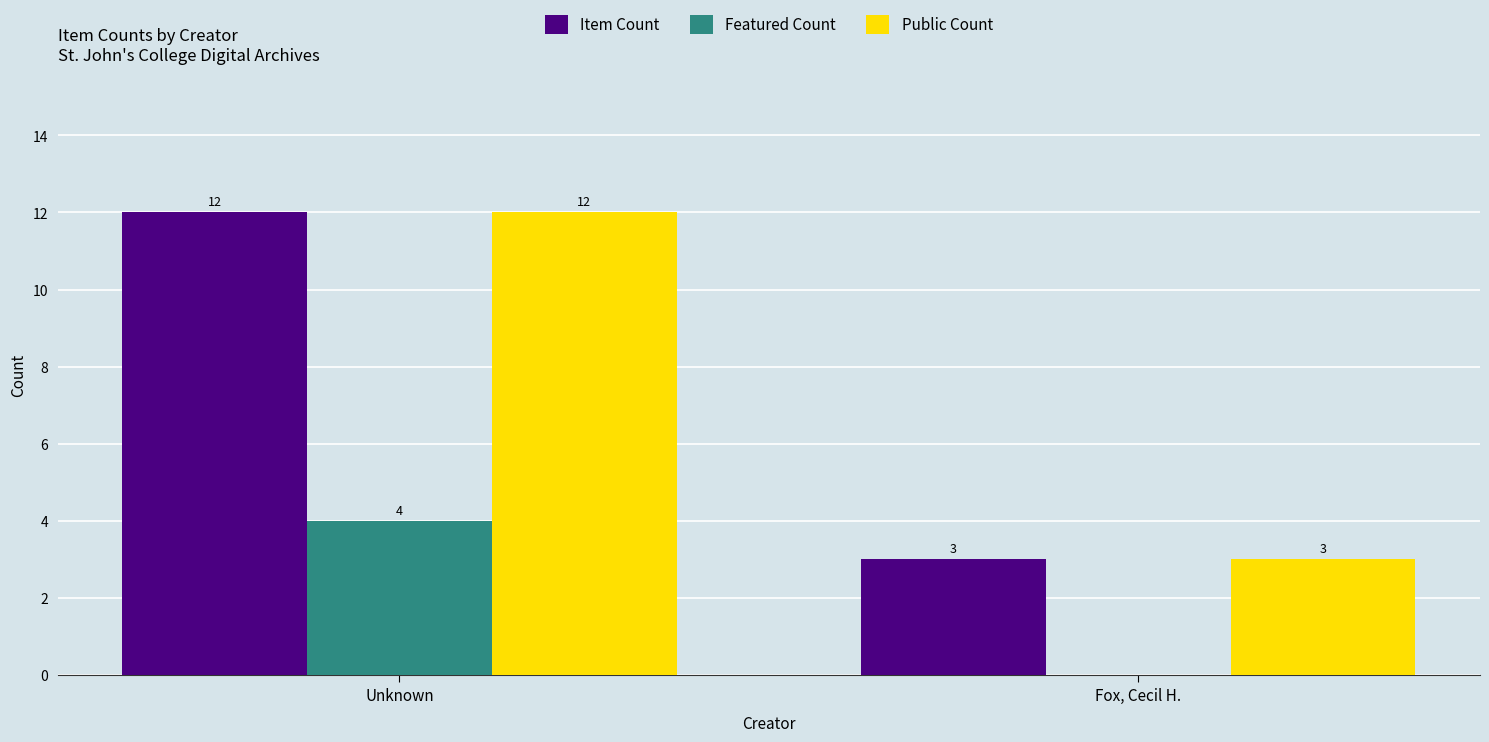

Count the number of categories in the chart.

2